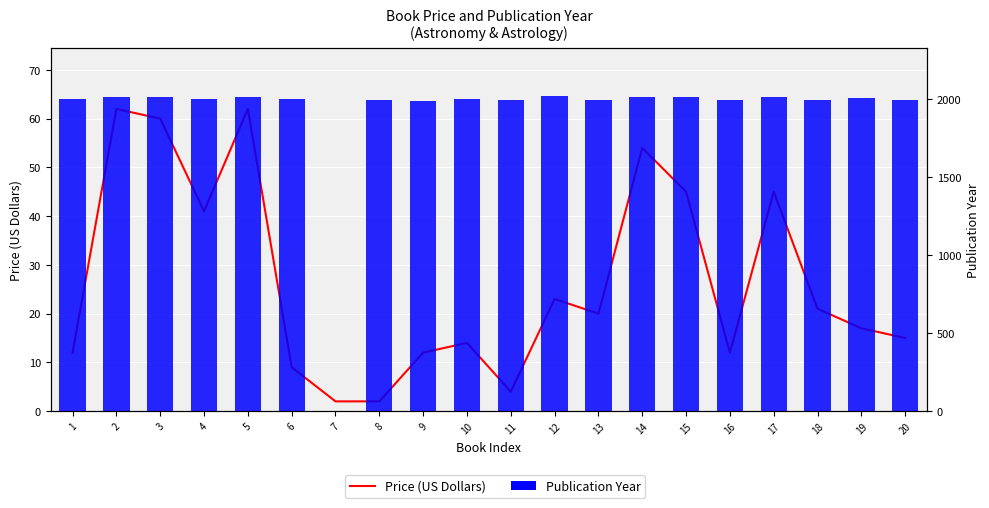

At which category is the sum across all series the highest?

2